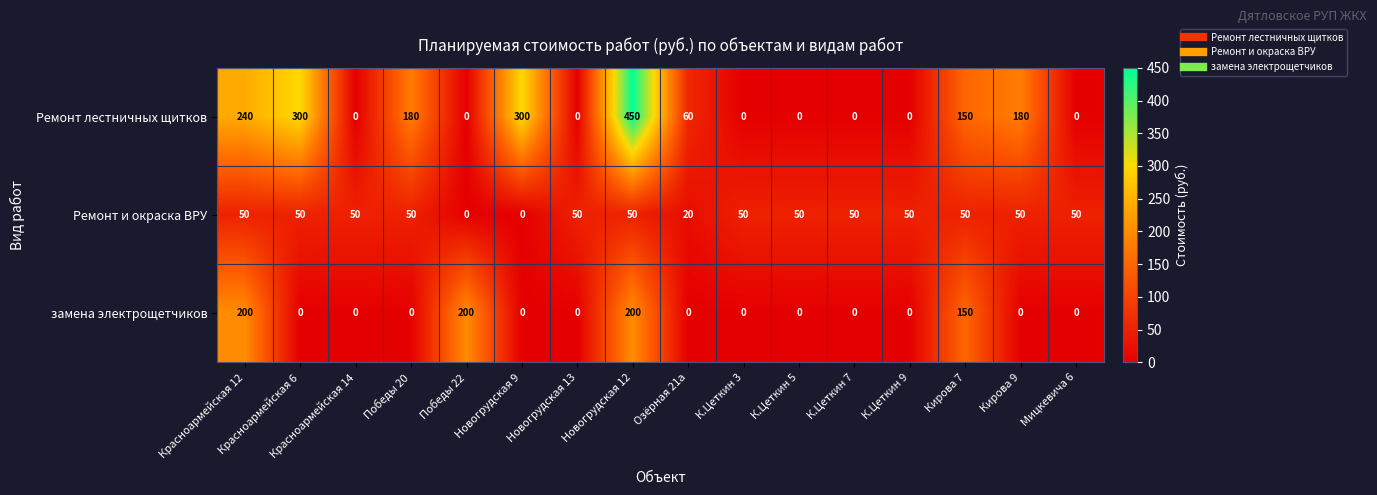

What is the maximum value for Ремонт лестничных щитков?

450